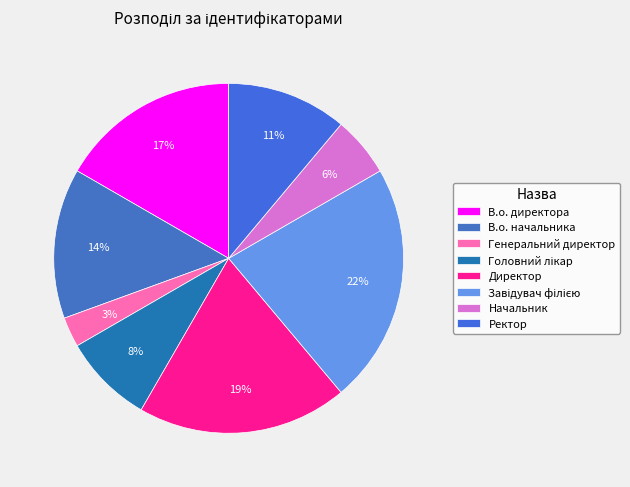

Combined, what portion of the pie is Начальник and Директор?

25.0%